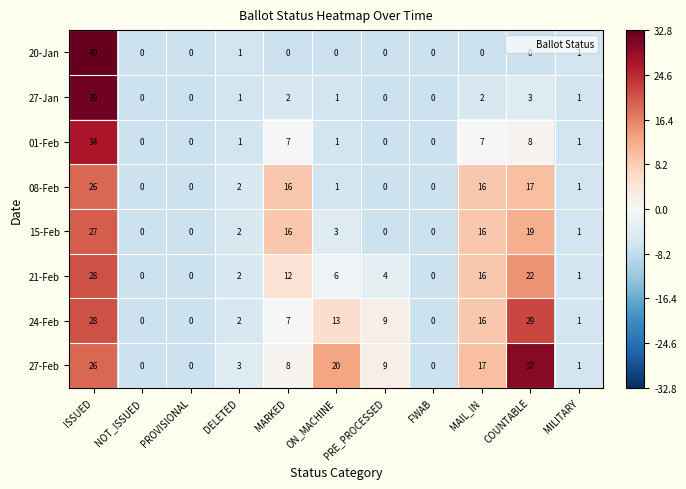

What is the difference between the second highest and minimum values in the 08-Feb series?

17